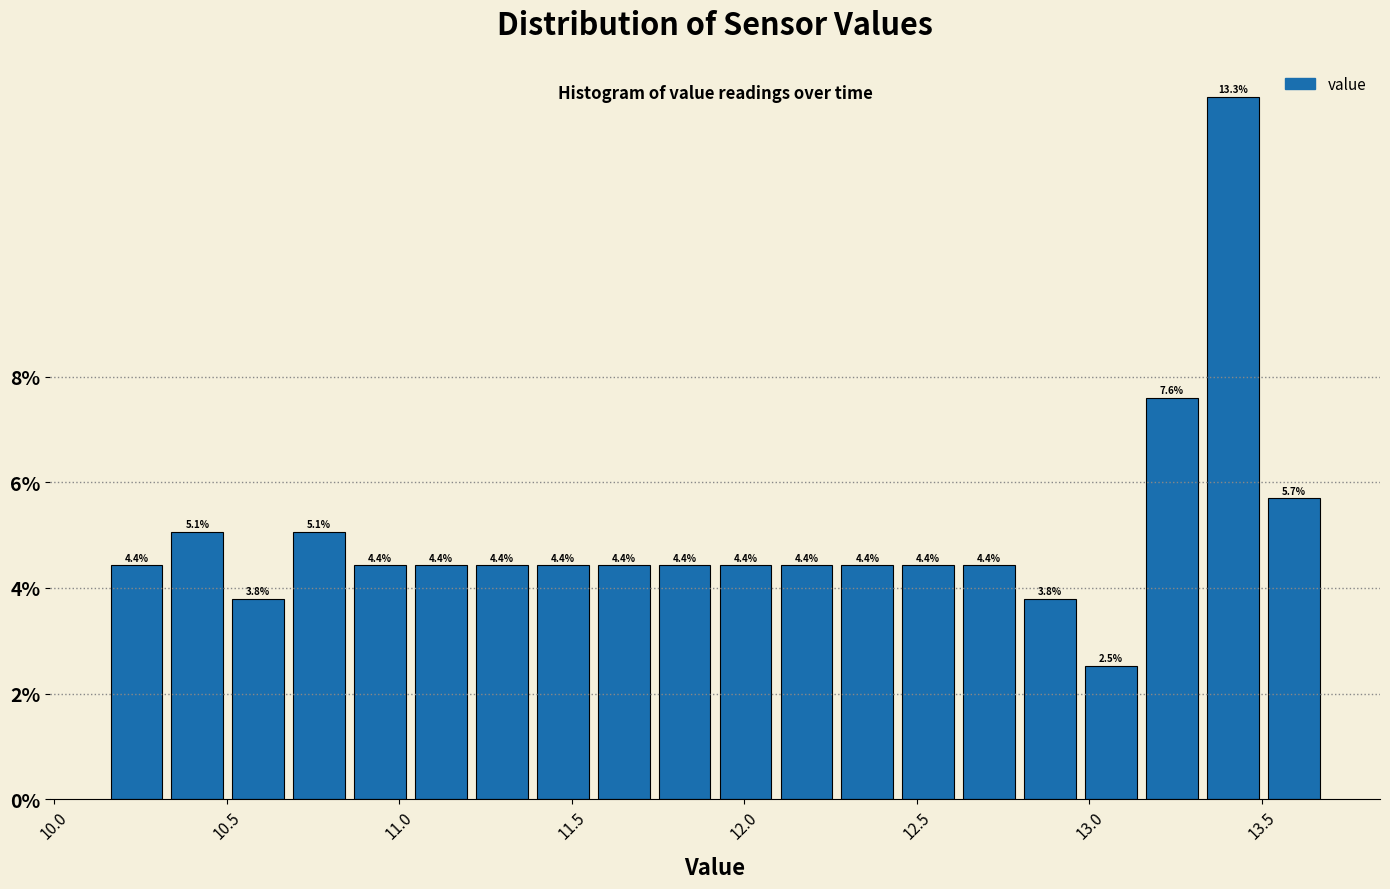

Read against the x-axis, roughly where is the centre of the tallest bar?

13.40